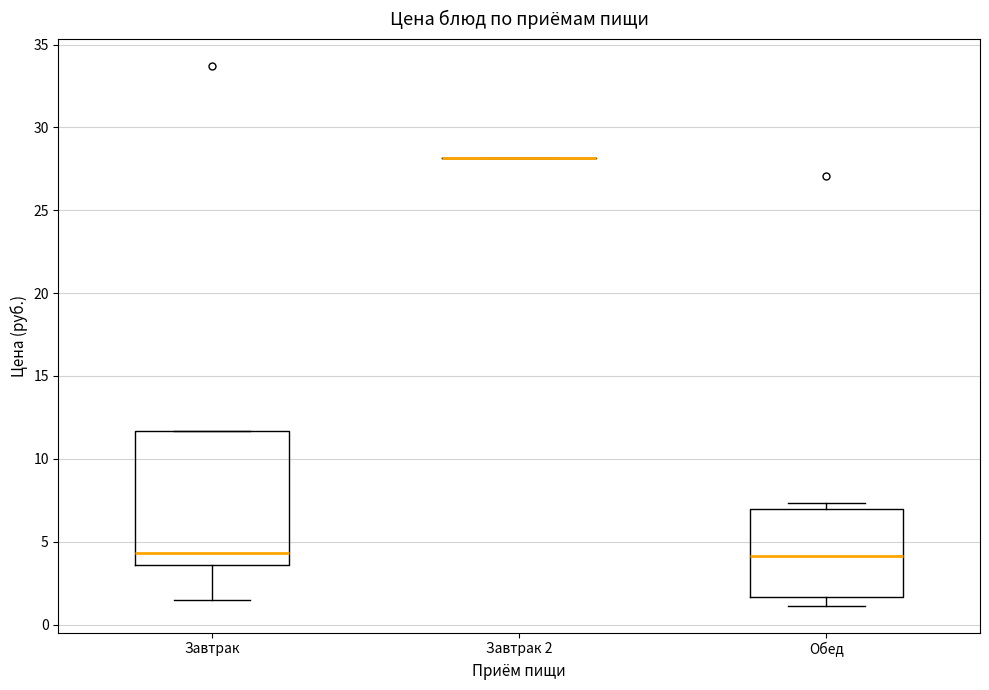

Reading left to right, read every box against the y-axis: the position of its median line, the range the box covers, and the ends of its whiskers. The values are not printed on the chart, so give them approximately, as read against the axis.

Завтрак: median 4.5, box 3.5 to 11.5, whiskers 1.5 to 11.5
Завтрак 2: box collapsed to a line at 28.0, whiskers 28.0 to 28.0
Обед: median 4.0, box 1.5 to 7.0, whiskers 1.0 to 7.5